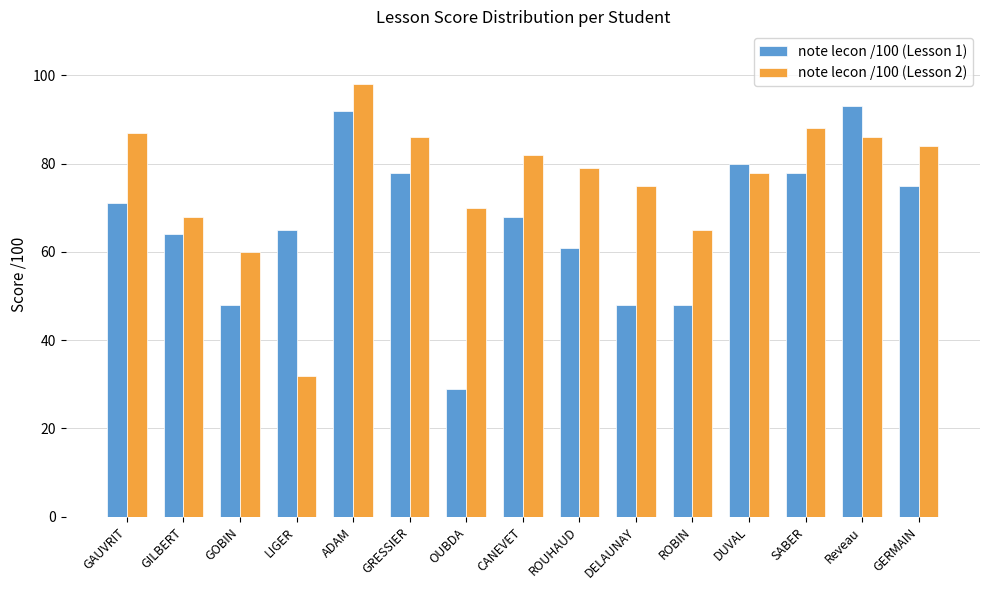

What is the maximum value for note lecon /100 (Lesson 1)?

93